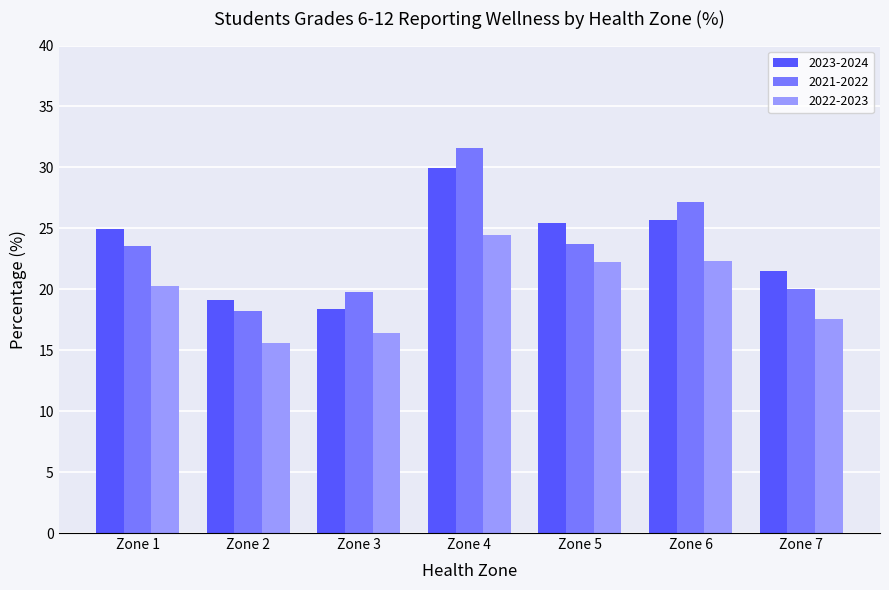

At which label does 2023-2024 reach its minimum?

Zone 3